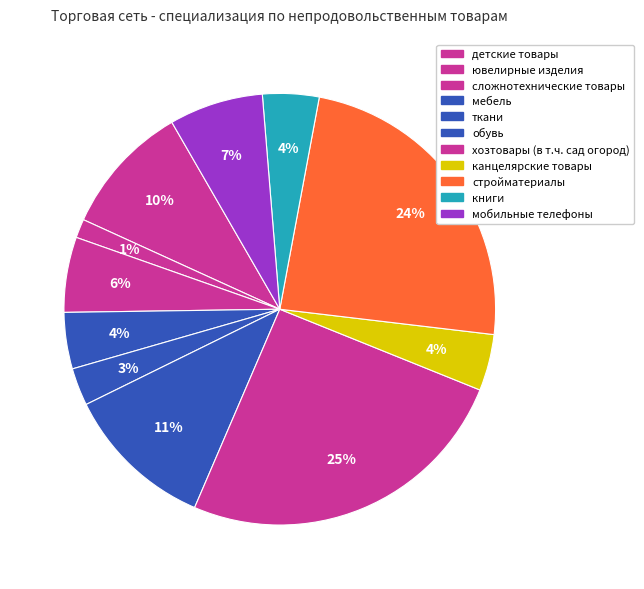

To the nearest percent, what percentage of the pie is обувь?

11%